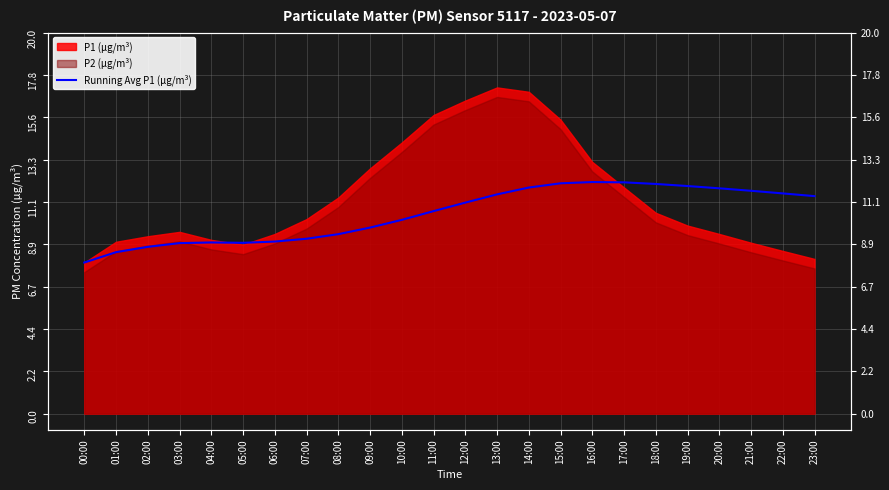

How many lines are shown in the chart?

1